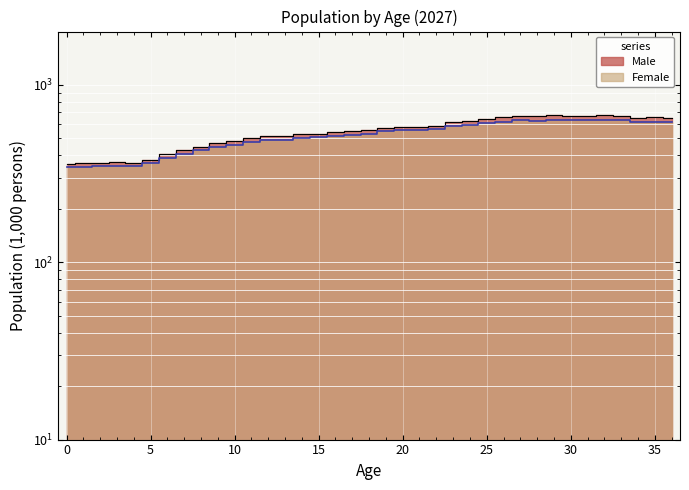

Count the number of categories in the chart.

37